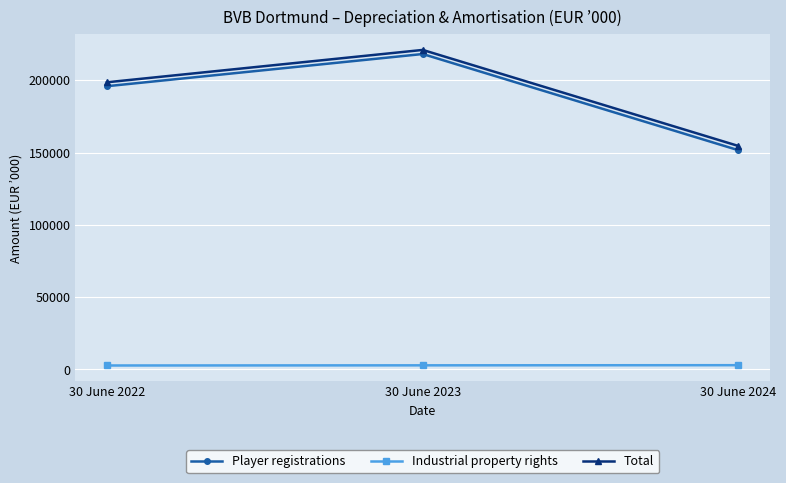

What is the maximum value shown in the chart?

221007